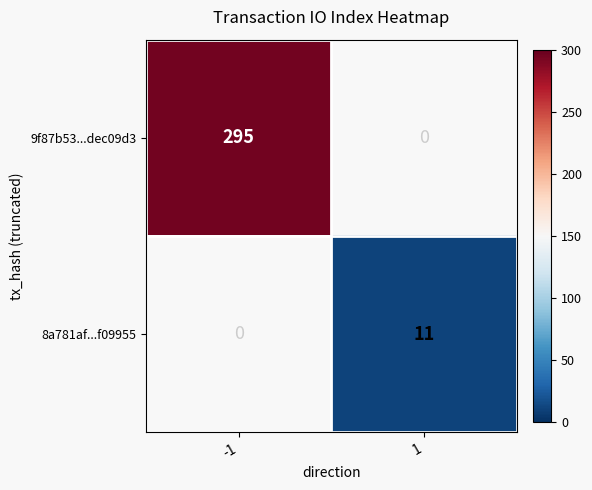

The 9f87b53...dec09d3 series shows 295 at -1. True or false?

True